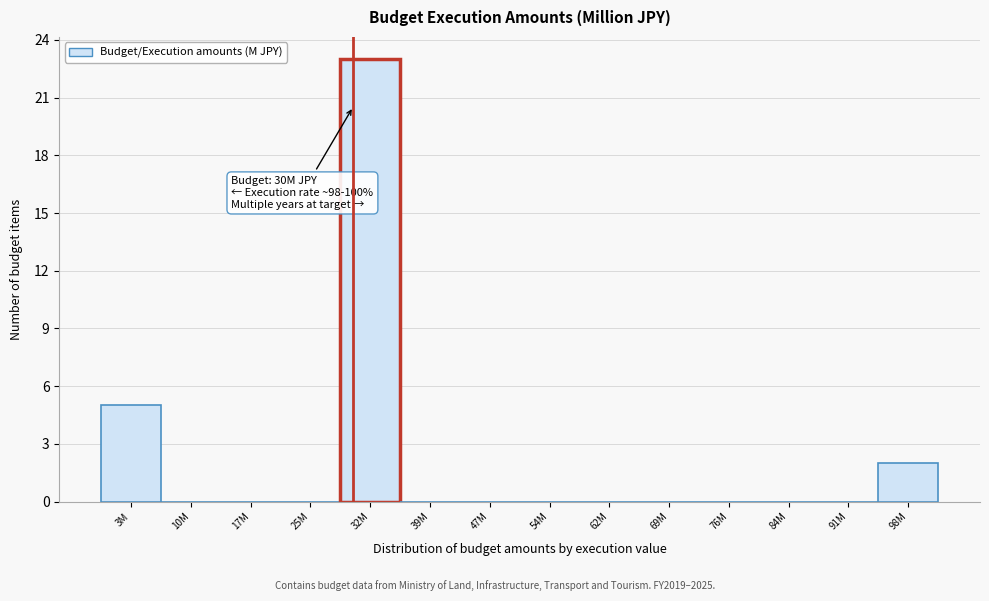

Reading left to right, what are all the values shown in this chart?

3M=5	10M=0	17M=0	25M=0	32M=23	39M=0	47M=0	54M=0	62M=0	69M=0	76M=0	84M=0	91M=0	98M=2